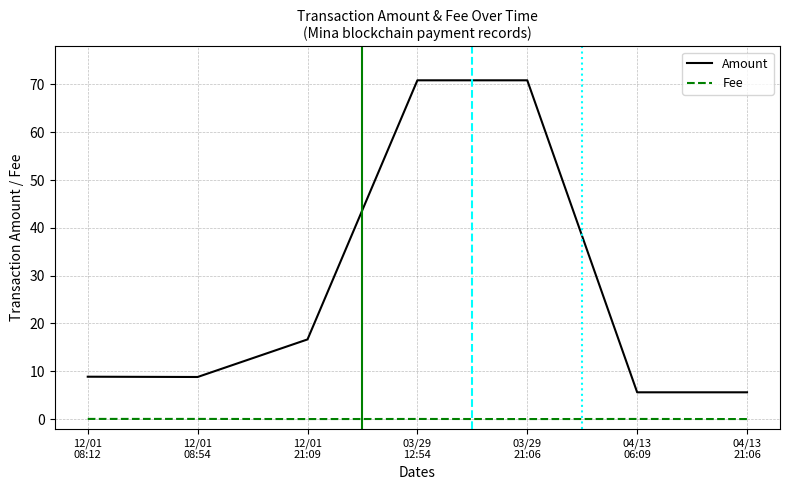

Which series has the largest total across all categories?

Amount